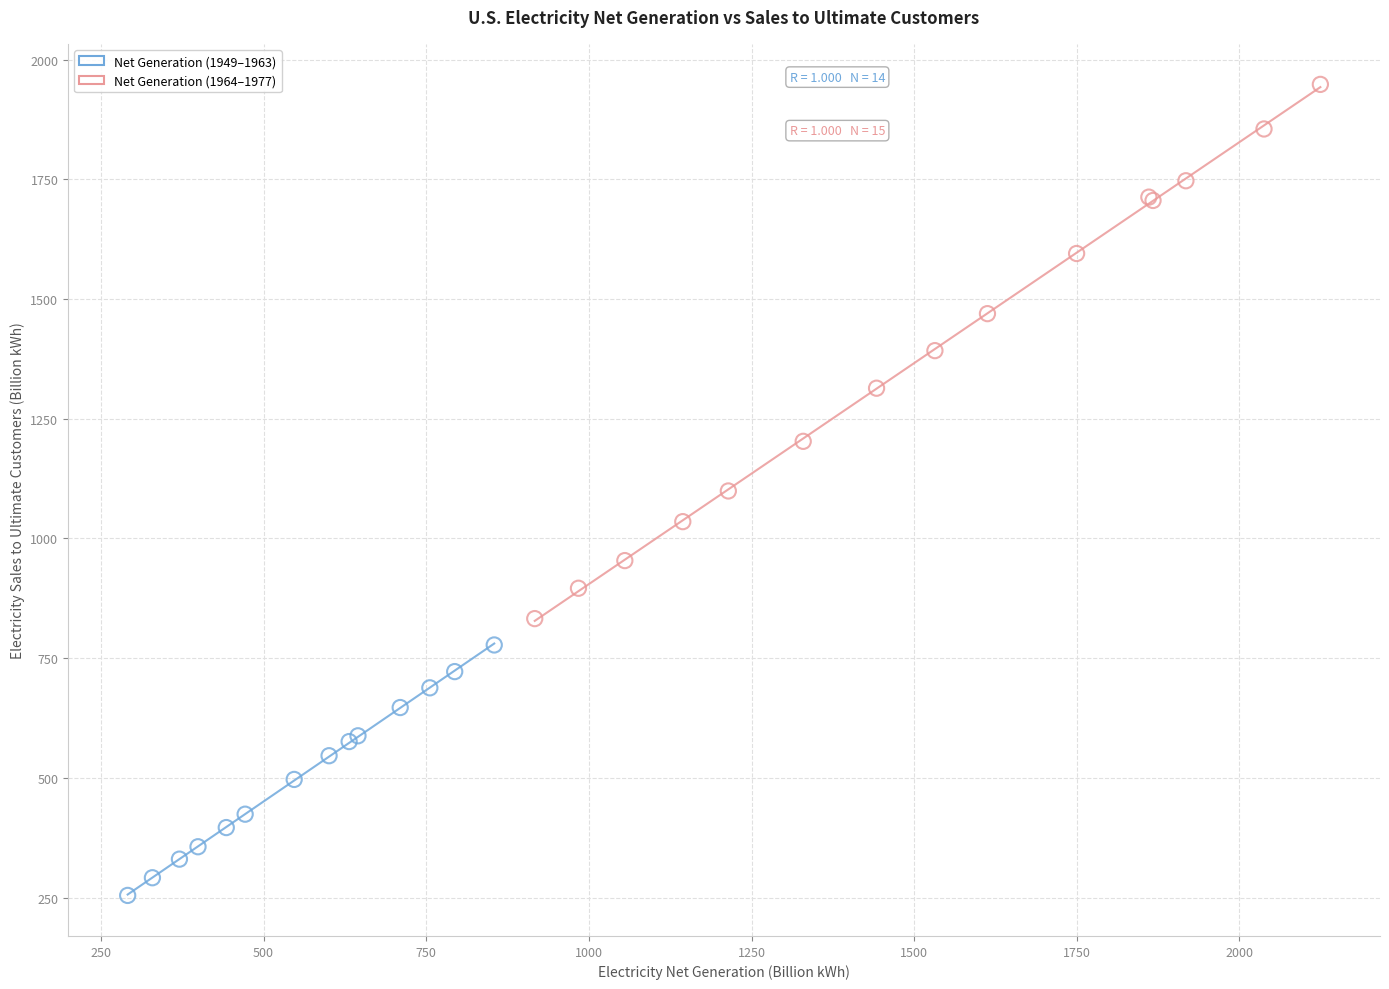

Which series reaches the maximum Y coordinate?

Net Generation (1964–1977)